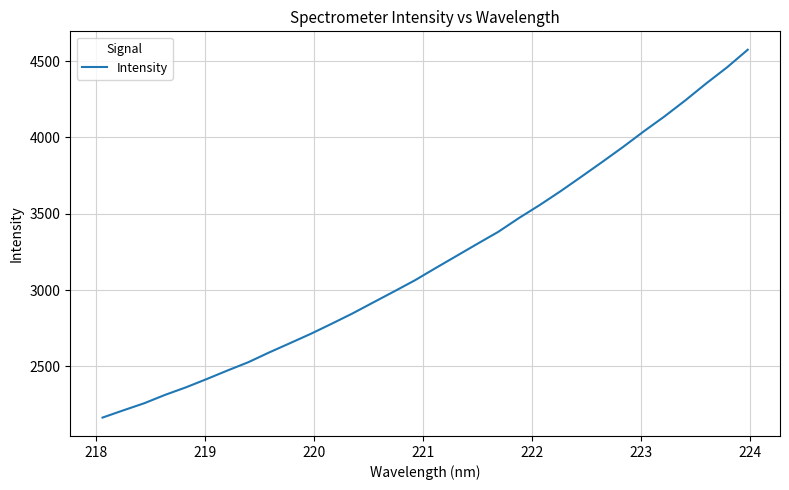

What is the smallest value displayed?

2164.8